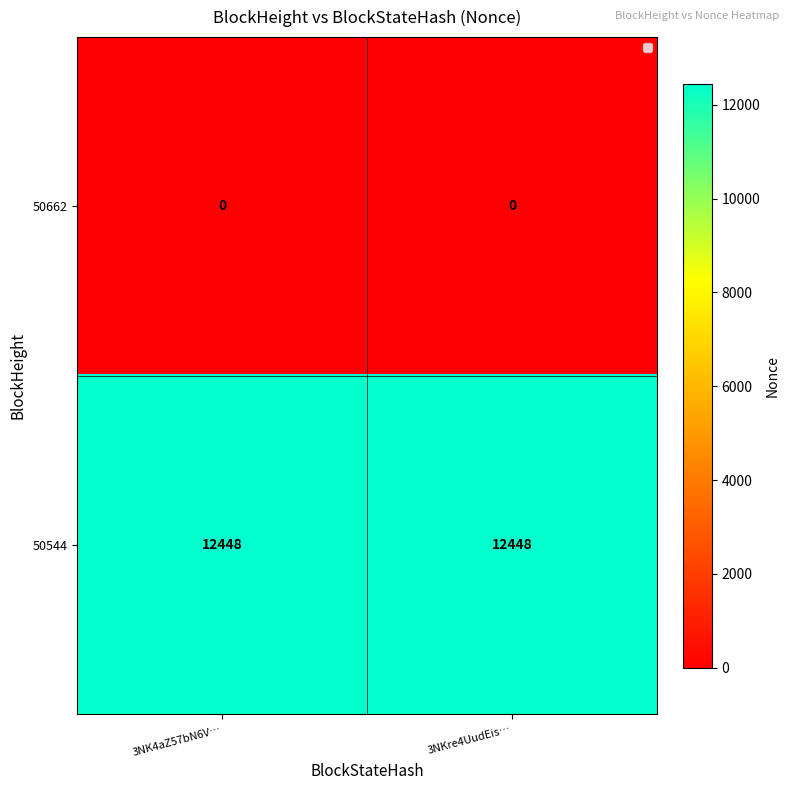

Which series has the largest total across all categories?

50544